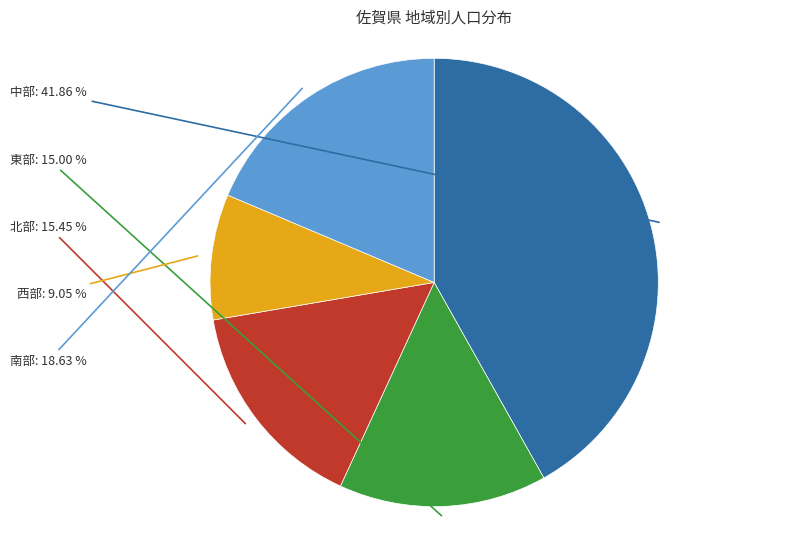

How many slices are in this pie chart?

5